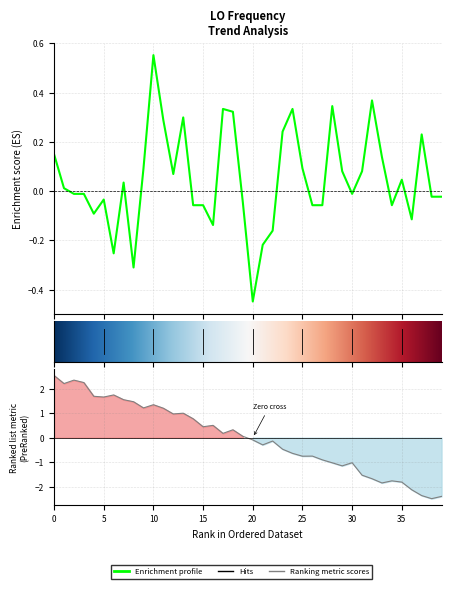

How many negative values are there?

20